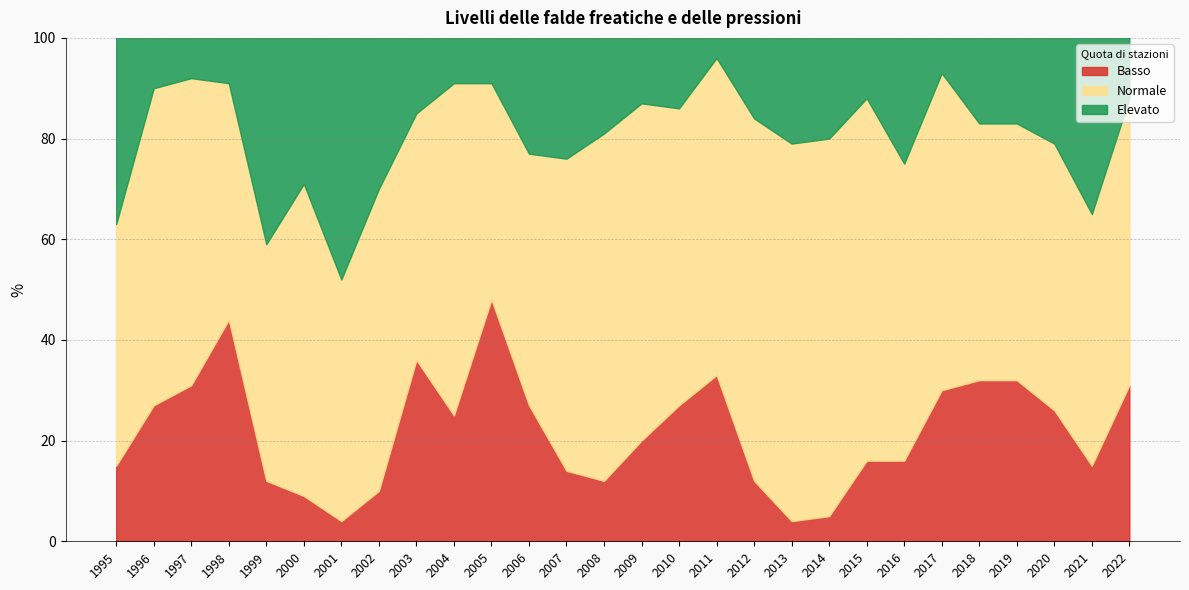

How many data points in Basso are above 25?

13